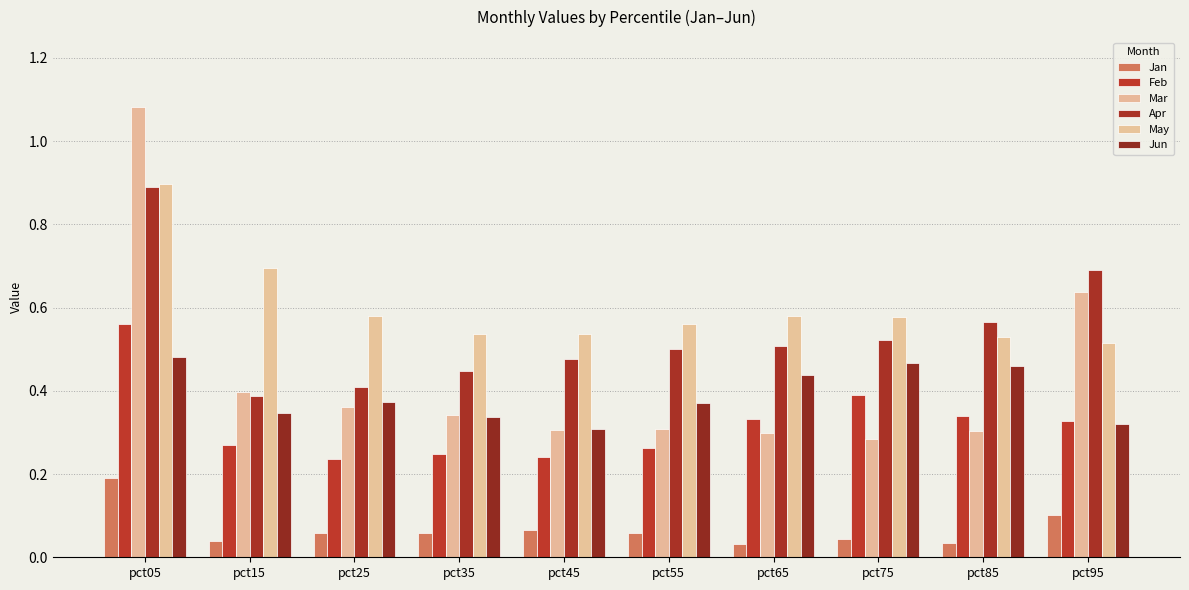

What is the maximum value for Feb?

0.6